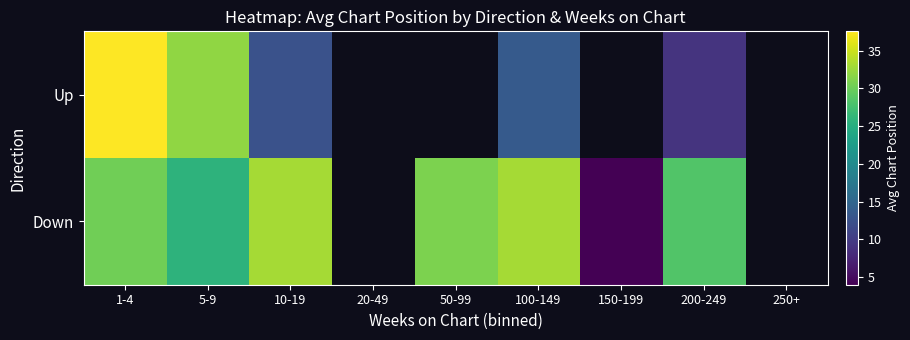

How many series are shown in this chart?

2